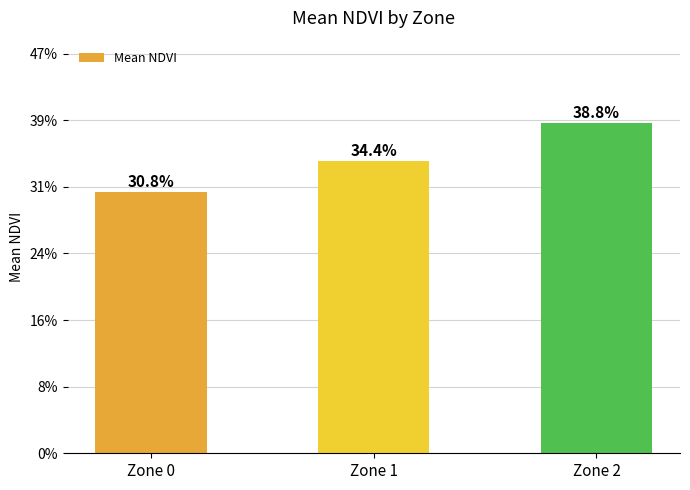

Are the bars horizontal?

No